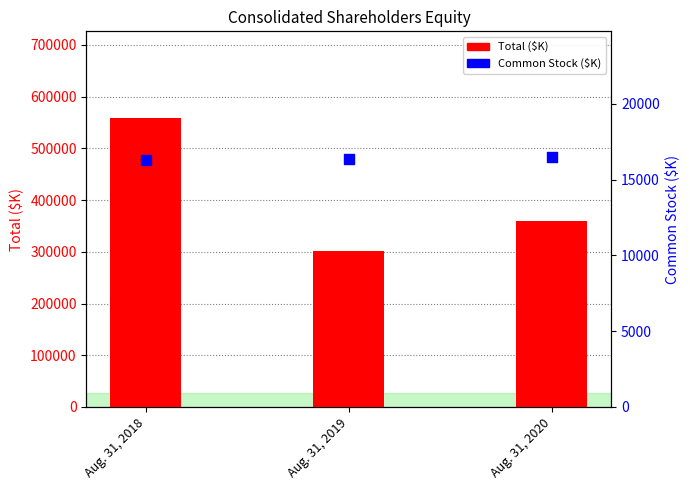

What is the total value across all series at Aug. 31, 2020?

375745